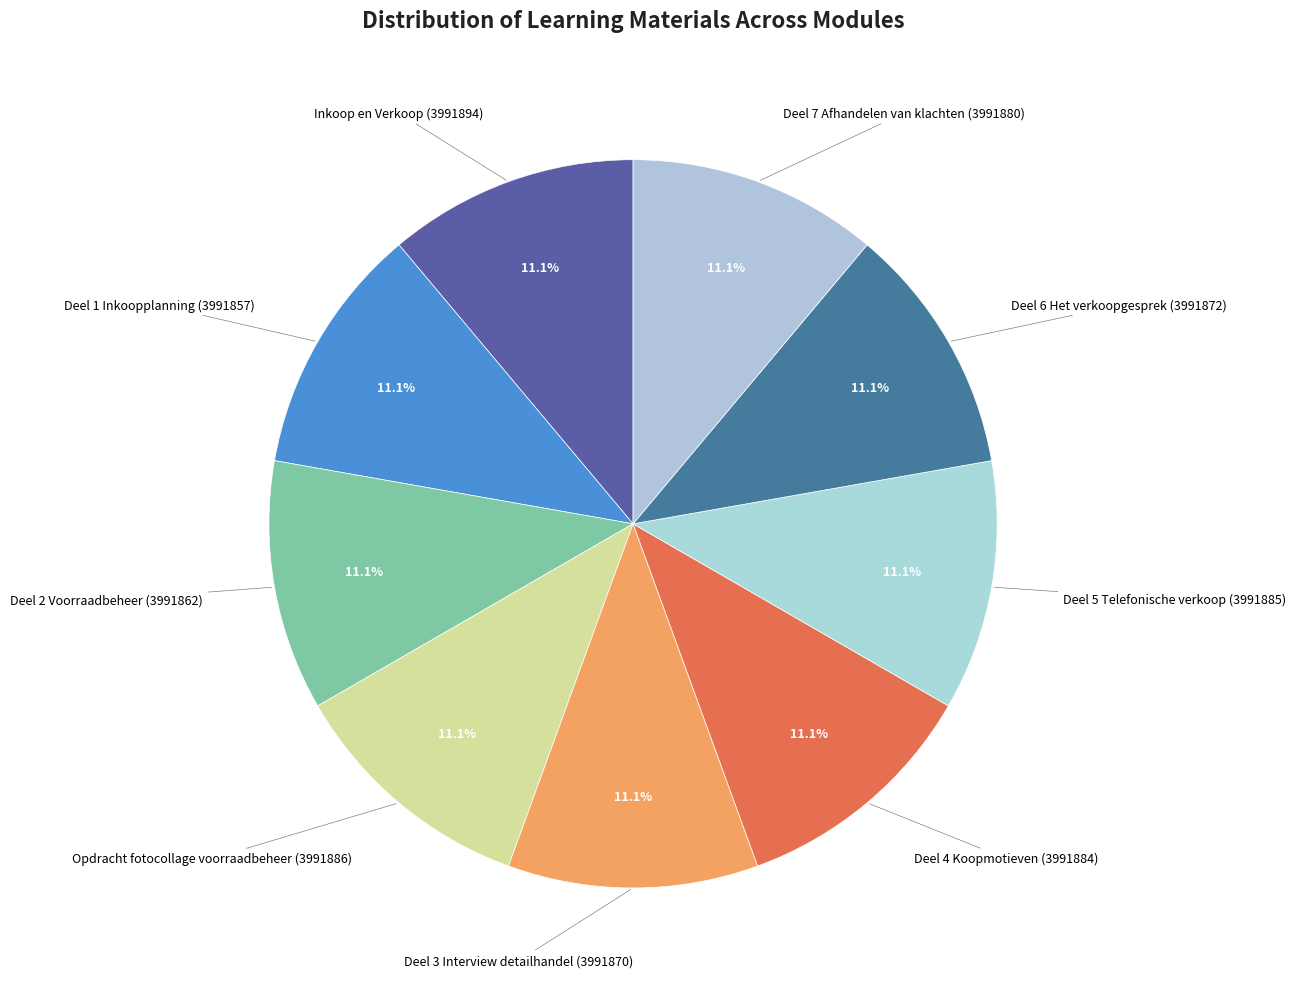

How many slices are in this pie chart?

9